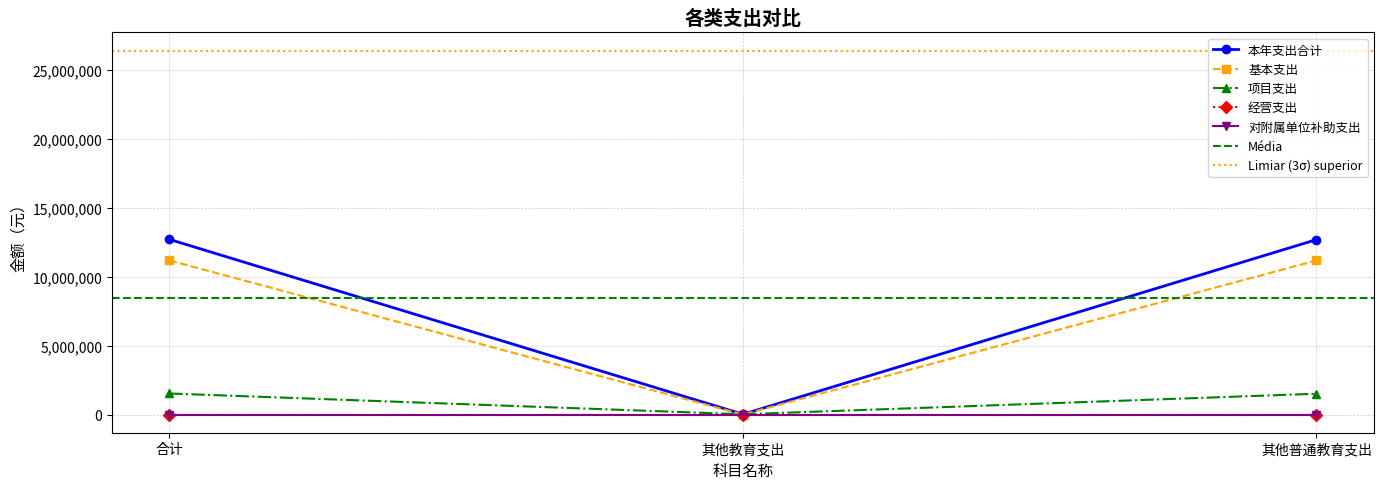

Which series has the largest total across all categories?

本年支出合计